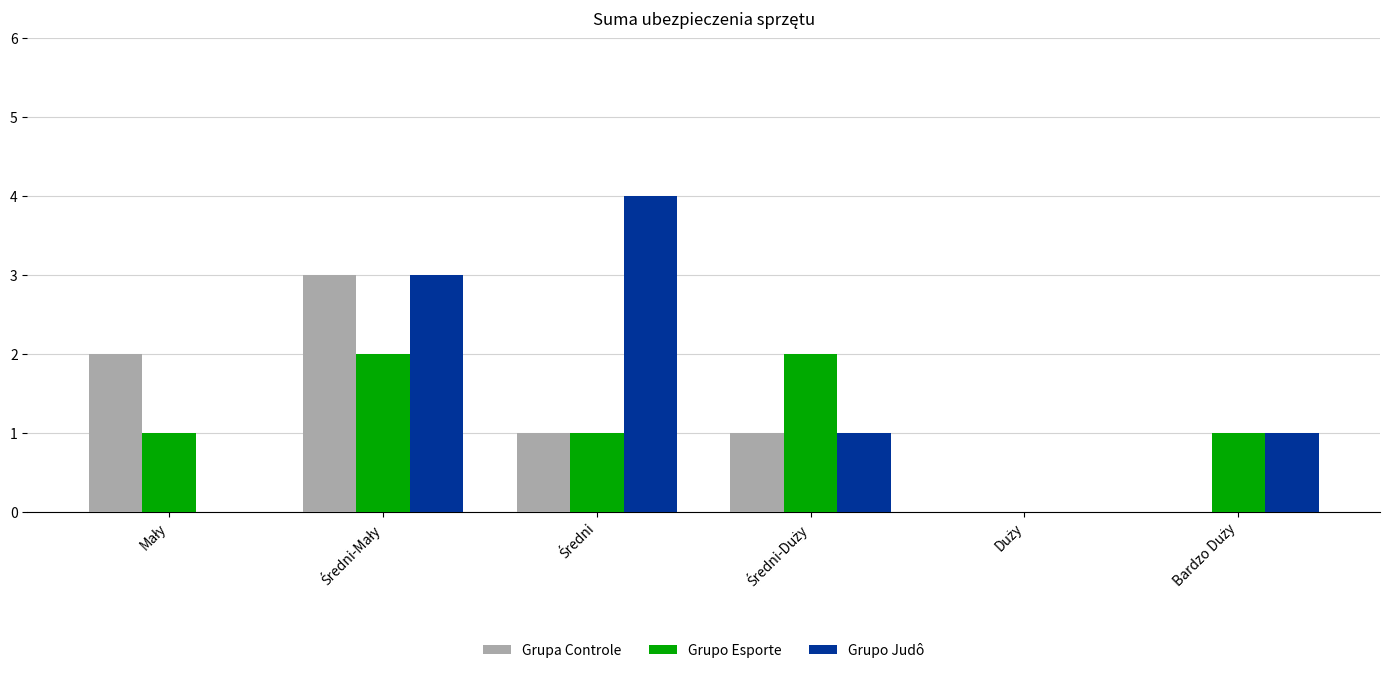

What is the sum of all Grupa Controle values?

7